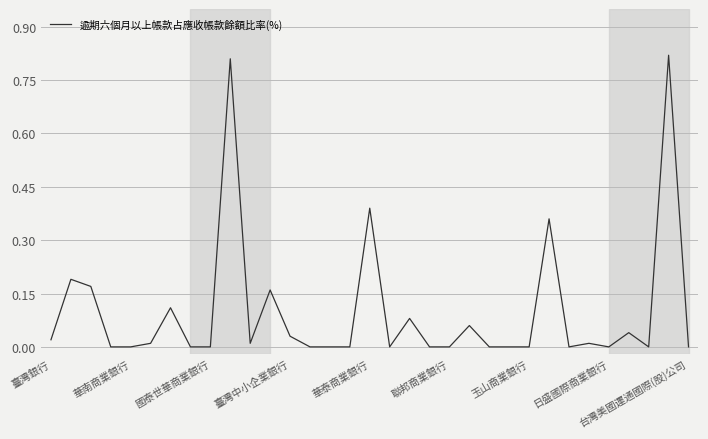

How many lines are shown in the chart?

1